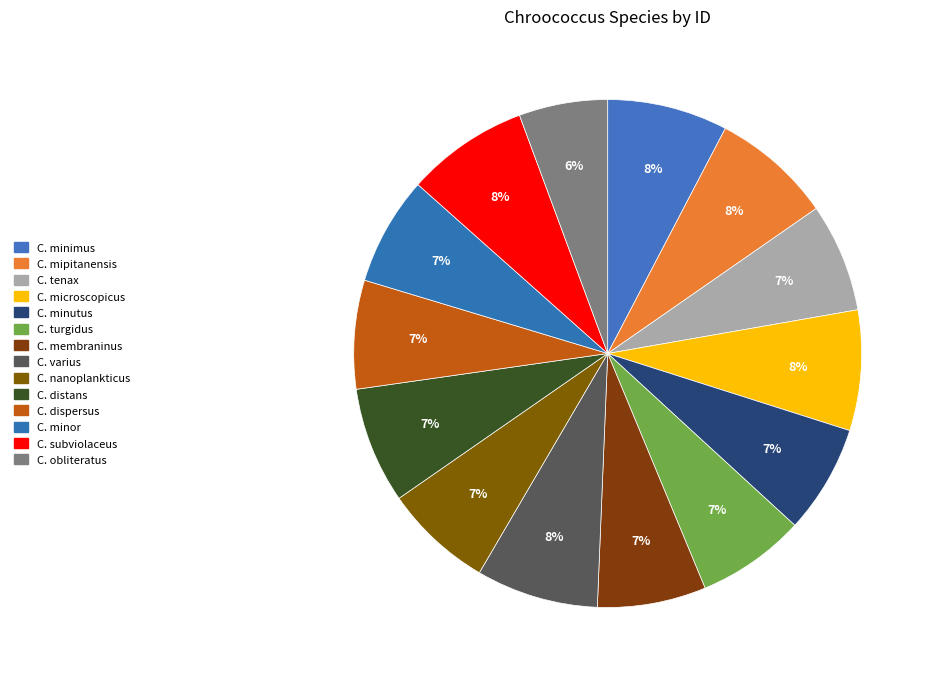

Does any single category account for the majority?

No